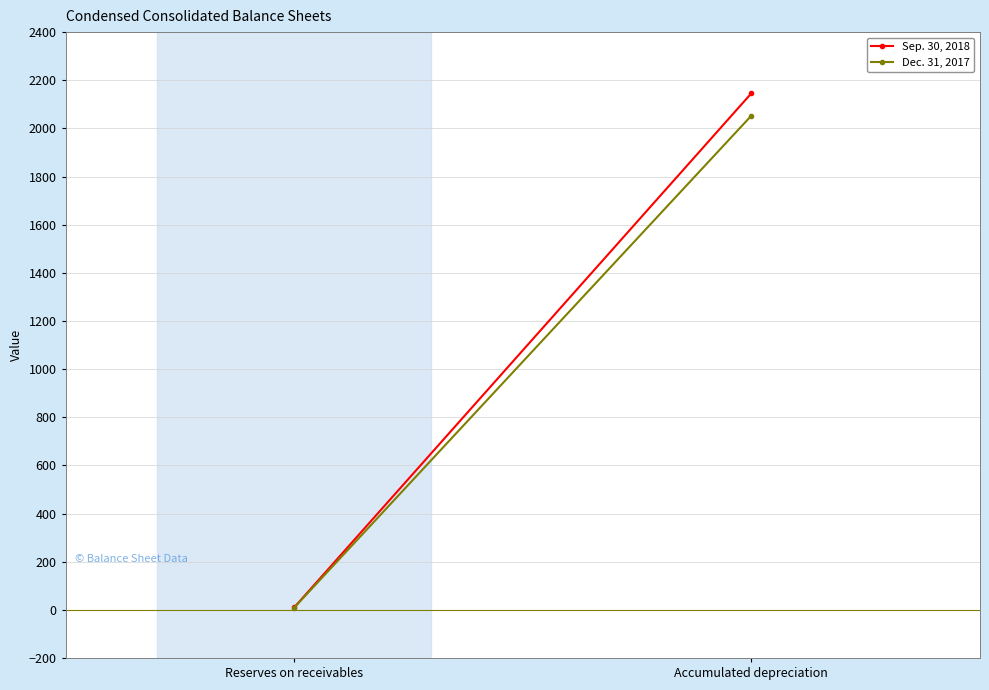

List the labels in order of Sep. 30, 2018 value, smallest first.

Reserves on receivables, Accumulated depreciation